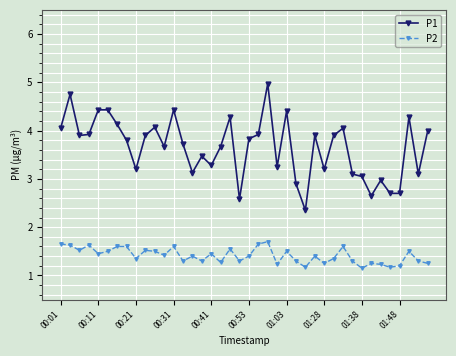

In P2, how many points are lower than both neighbors (excluding endpoints)?

13